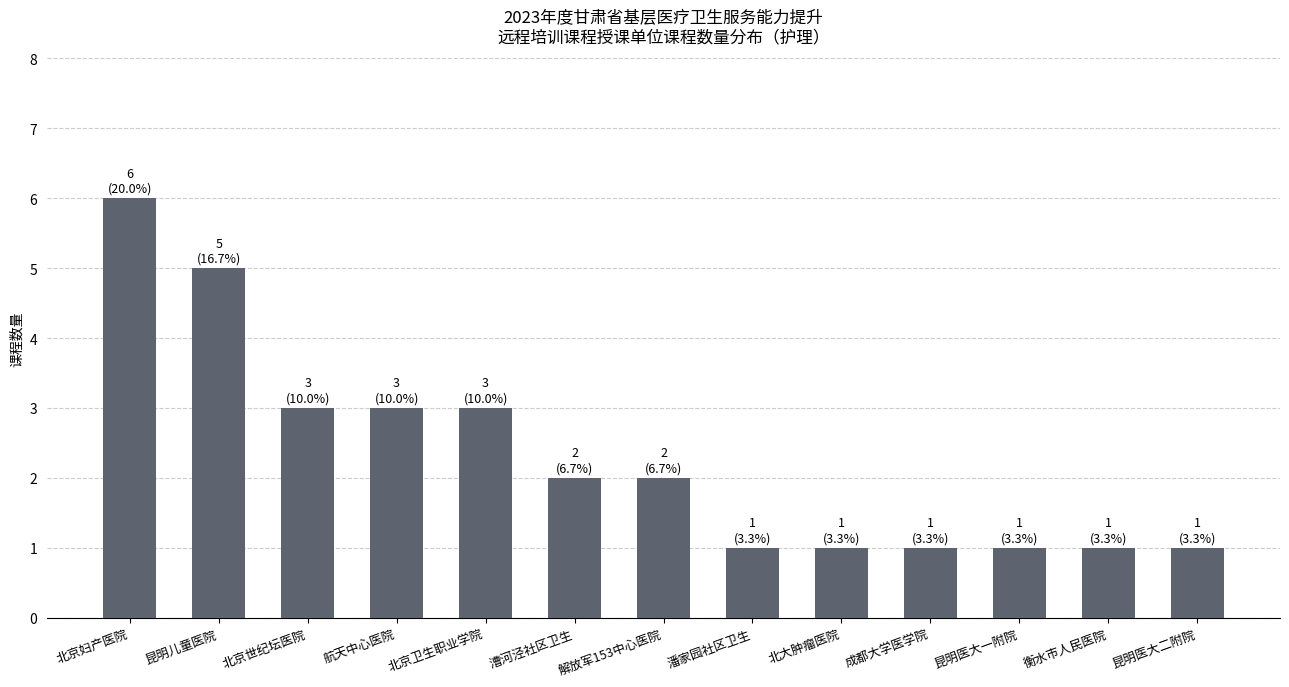

Reading left to right, what are all the values shown in this chart?

6	5	3	3	3	2	2	1	1	1	1	1	1